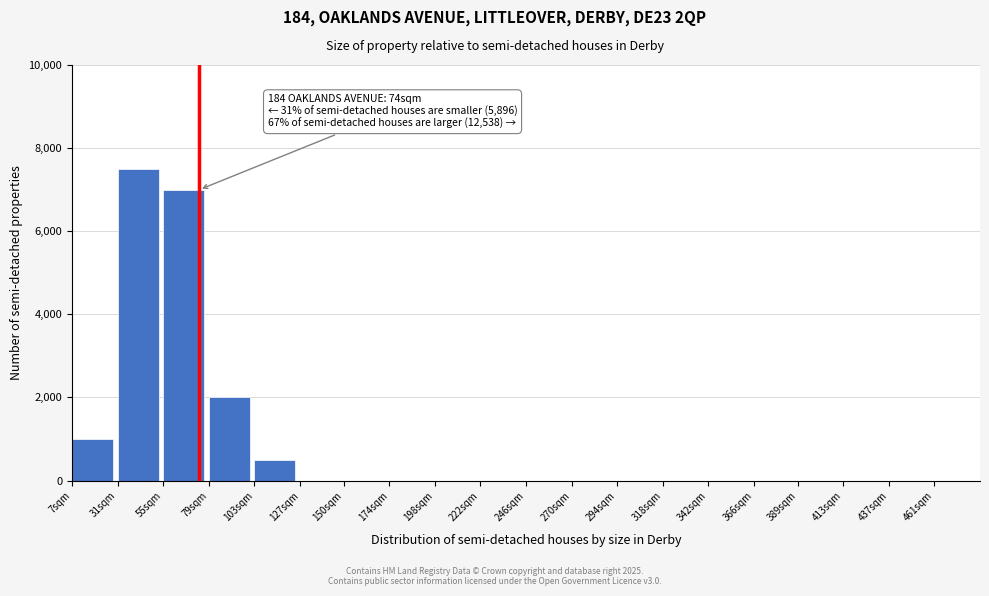

Reading left to right, what are all the values shown in this chart?

7sqm=1000	31sqm=7500	55sqm=7000	79sqm=2000	103sqm=500	127sqm=0	150sqm=0	174sqm=0	198sqm=0	222sqm=0	246sqm=0	270sqm=0	294sqm=0	318sqm=0	342sqm=0	366sqm=0	389sqm=0	413sqm=0	437sqm=0	461sqm=0